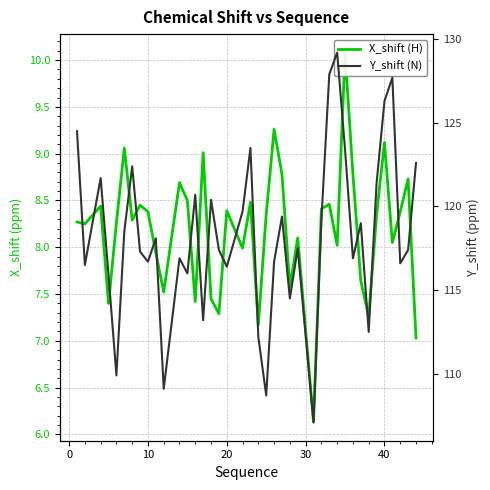

What are all the series names shown in the legend?

X_shift (H), Y_shift (N)